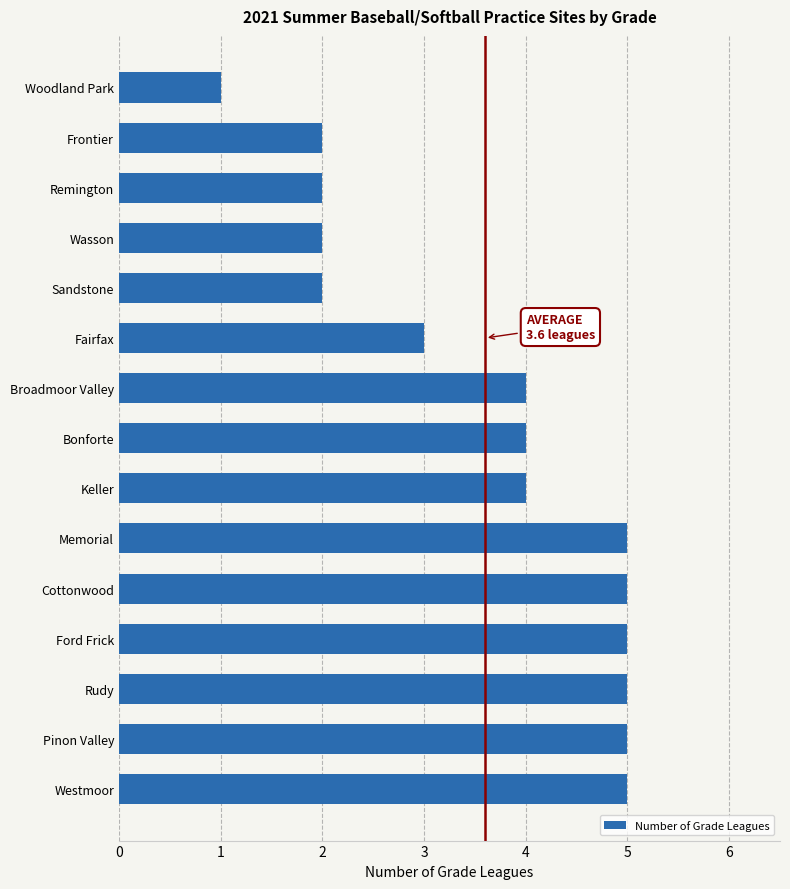

True or false: the data shows 5 at Pinon Valley.

True